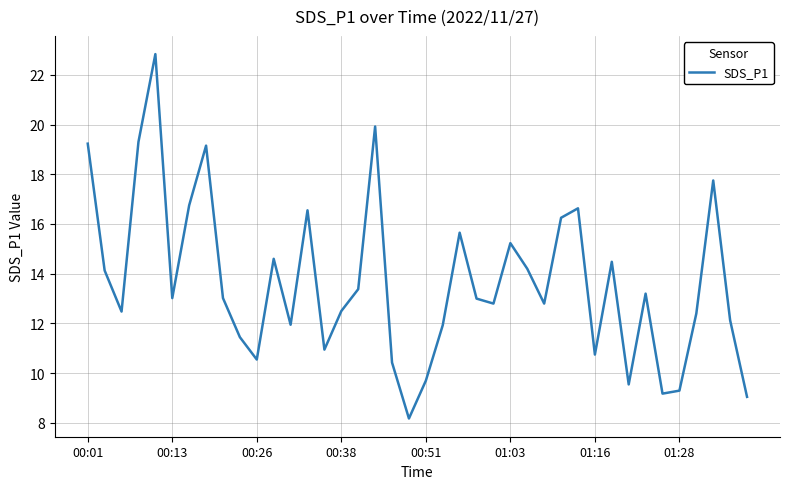

What is the sum of all values?

546.4